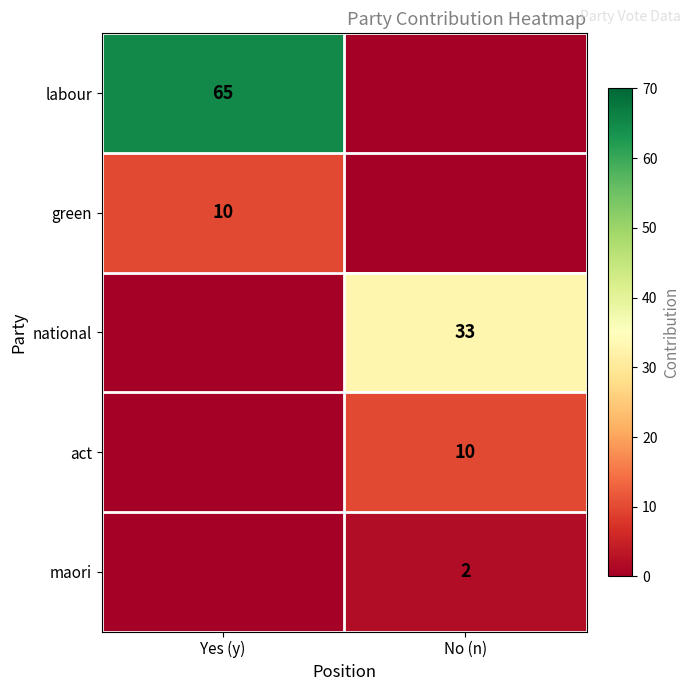

The value of act at No (n) is 10. True or false?

True